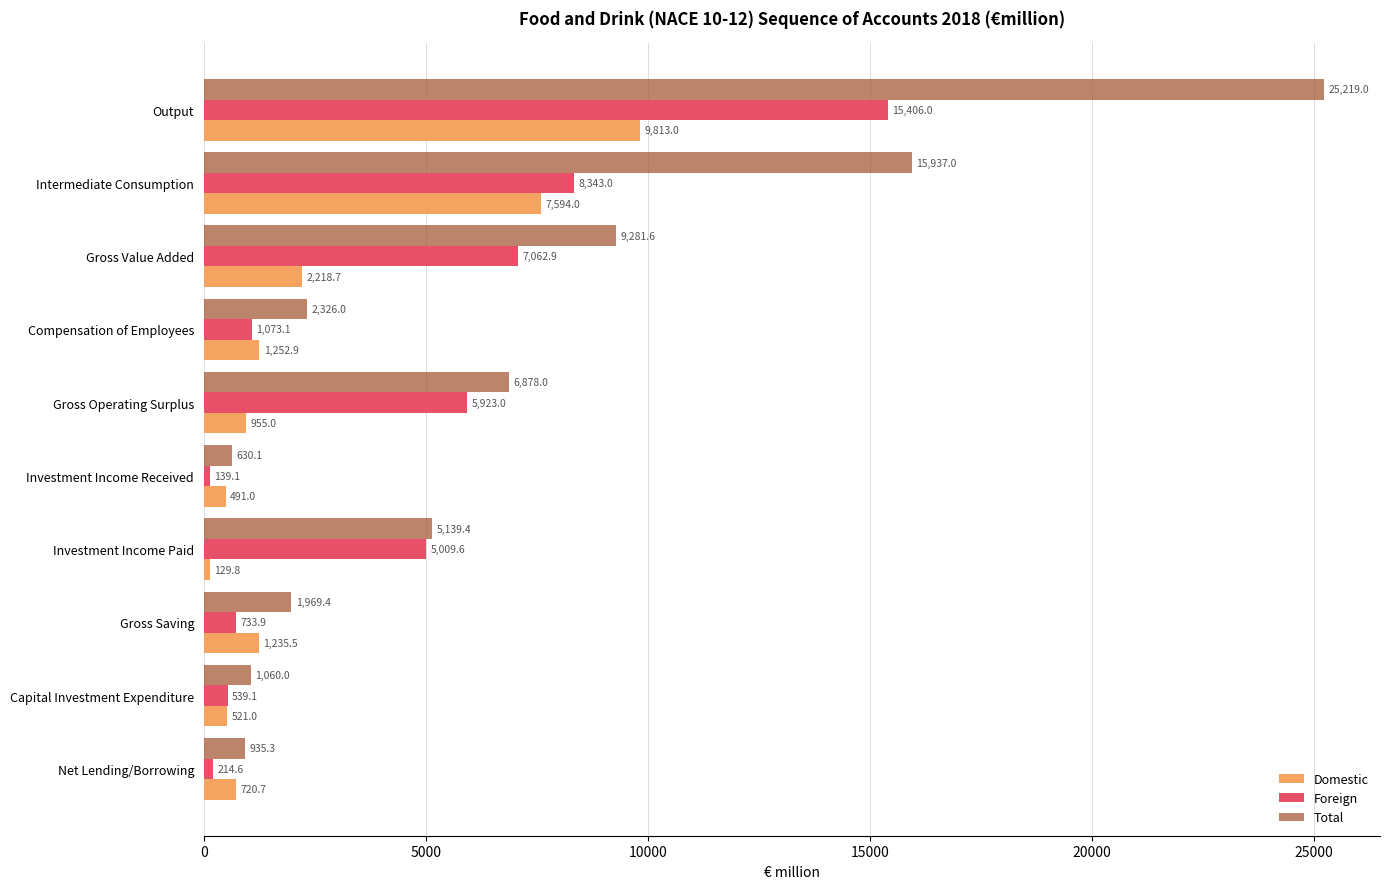

Rank the categories by Foreign value from highest to lowest.

Output, Intermediate Consumption, Gross Value Added, Gross Operating Surplus, Investment Income Paid, Compensation of Employees, Gross Saving, Capital Investment Expenditure, Net Lending/Borrowing, Investment Income Received